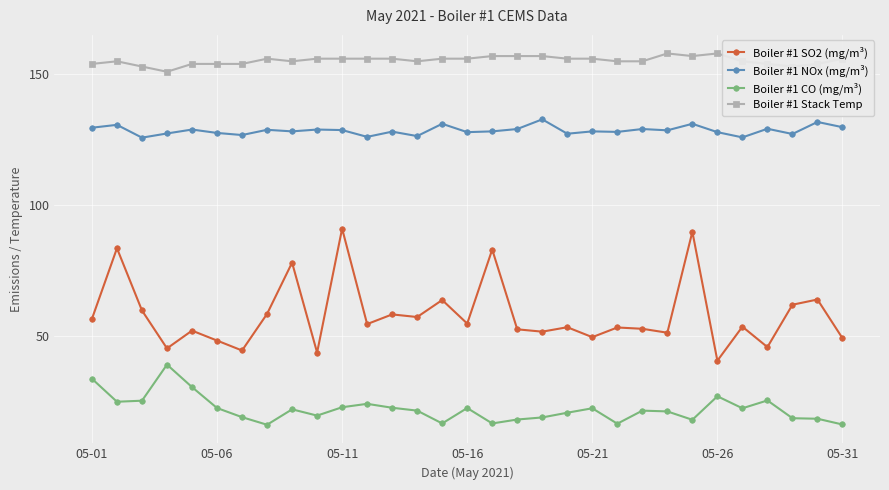

How many series are shown in this chart?

4